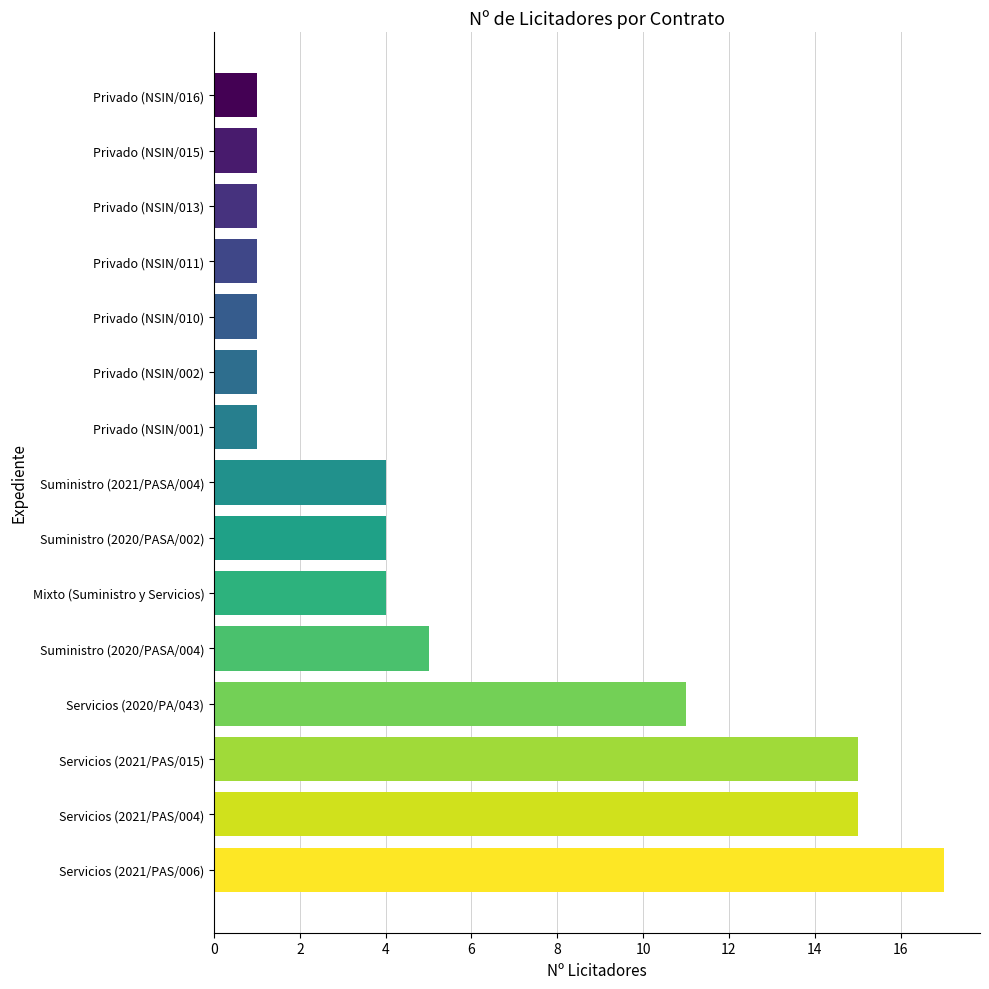

What is the average value?

5